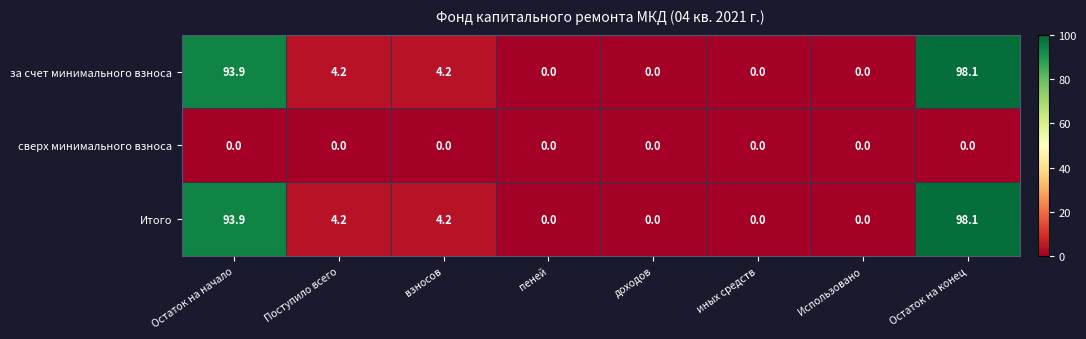

Read the за счет минимального взноса value at Поступило всего.

4.2